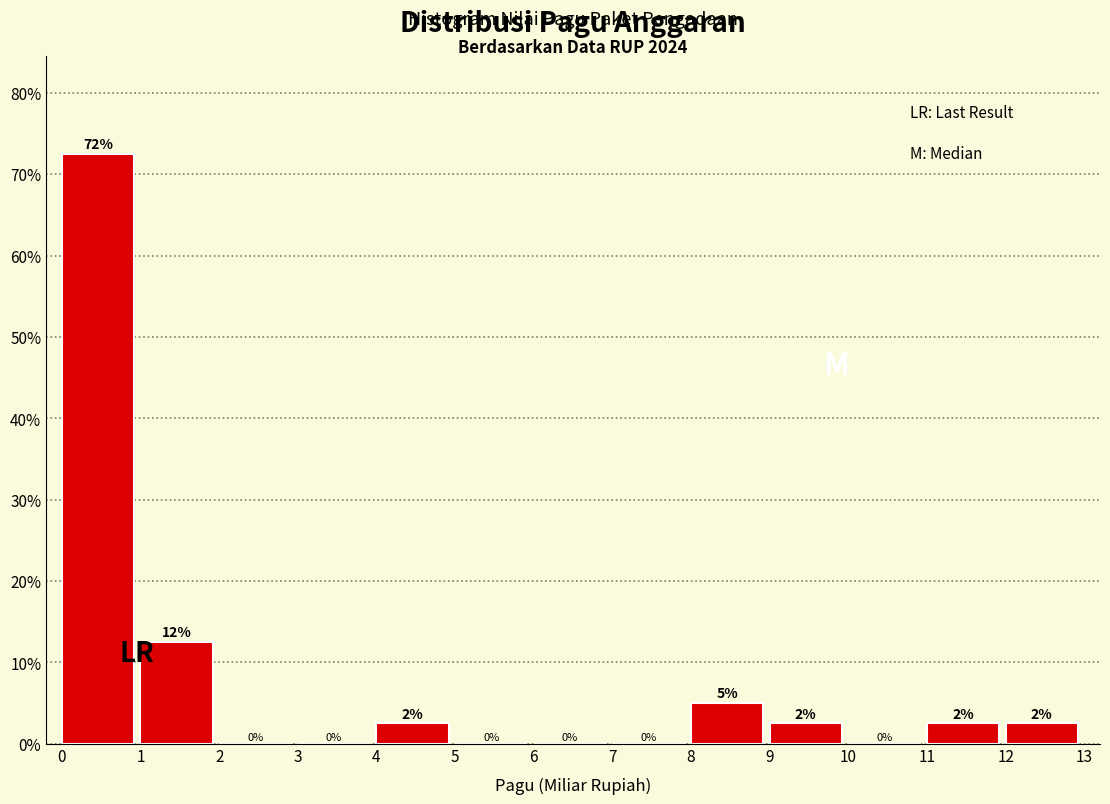

Over which range of the x-axis is the bar tallest?

0 to 1